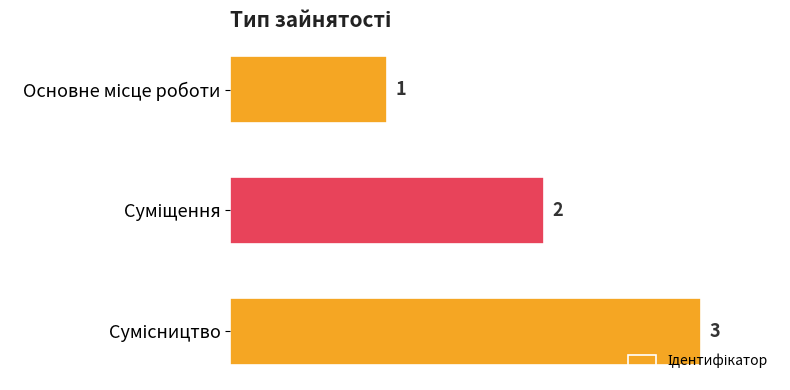

What is the sum of all values?

6